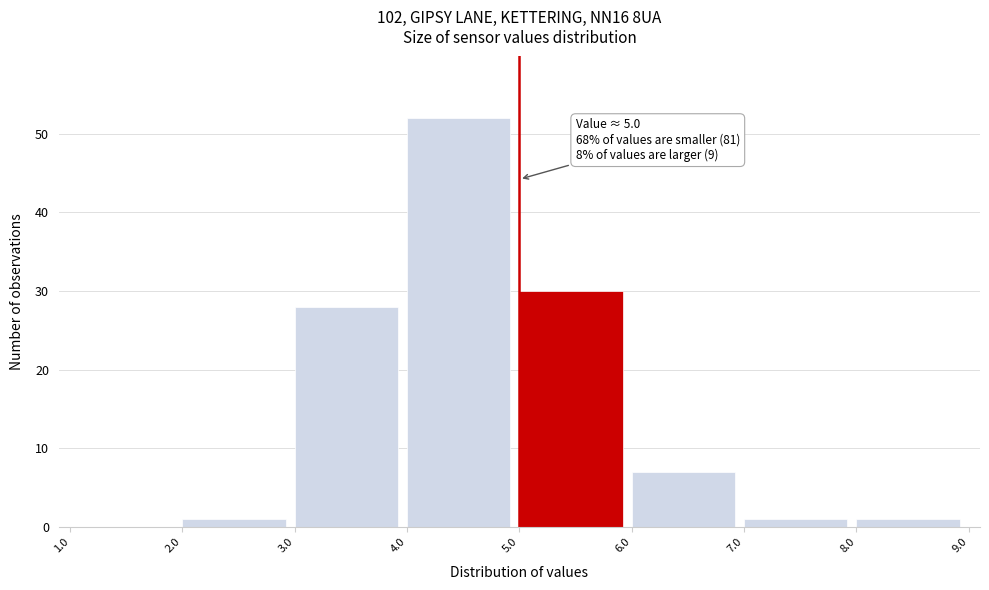

Which range on the x-axis has the tallest bar?

4.0 to 5.0